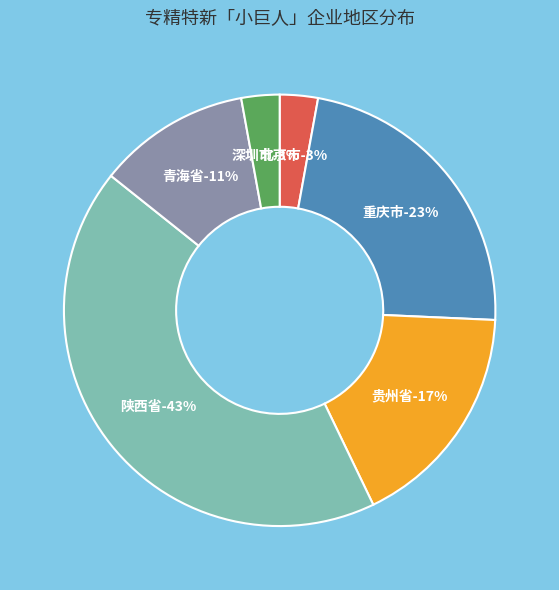

How much of the chart is everything except 深圳市?

97.1%